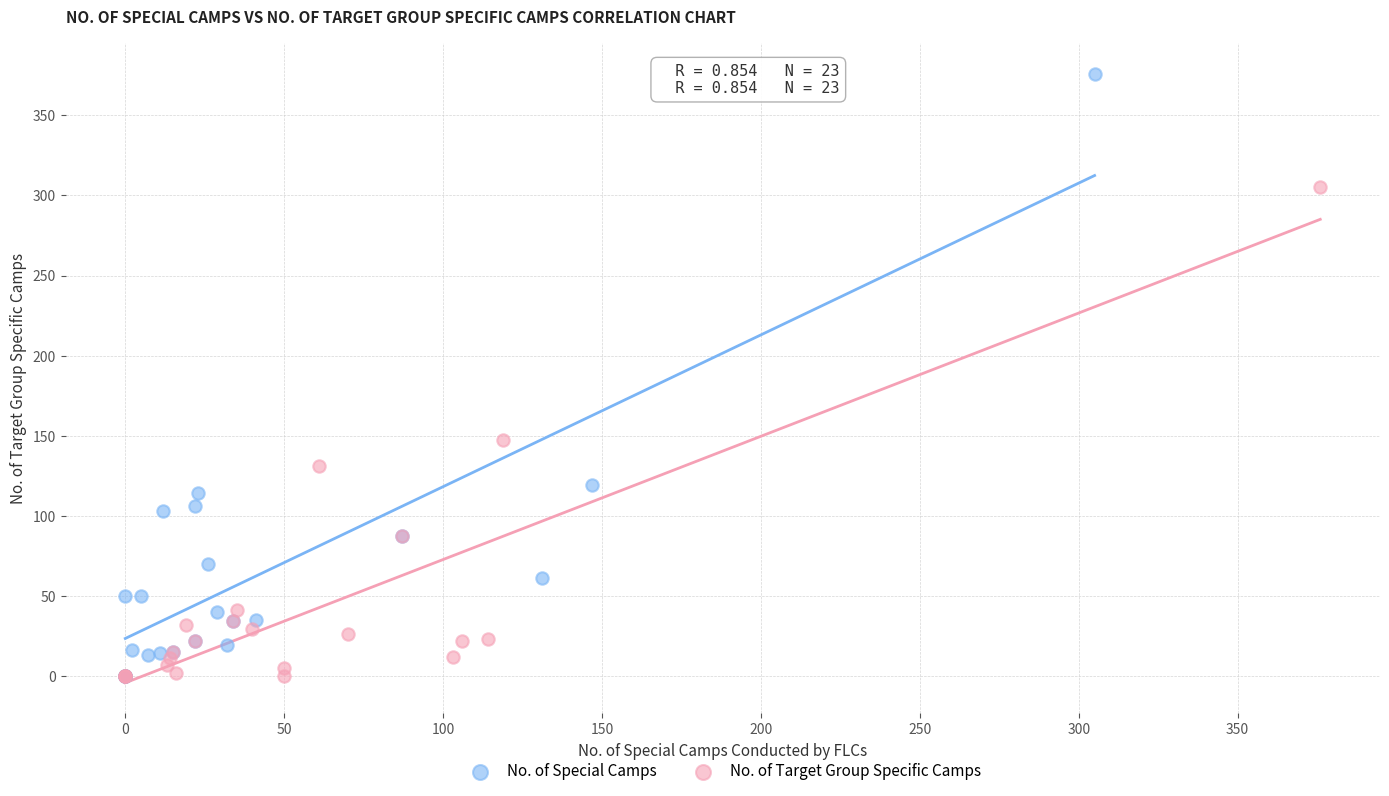

Which series contains the highest Y value?

No. of Special Camps